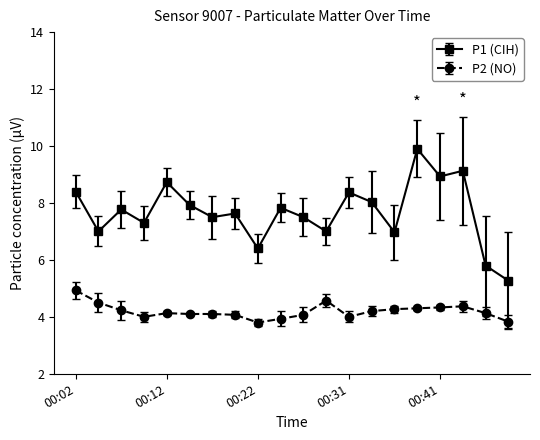

Rank the series by their maximum value, from highest to lowest.

P1 (CIH), P2 (NO)